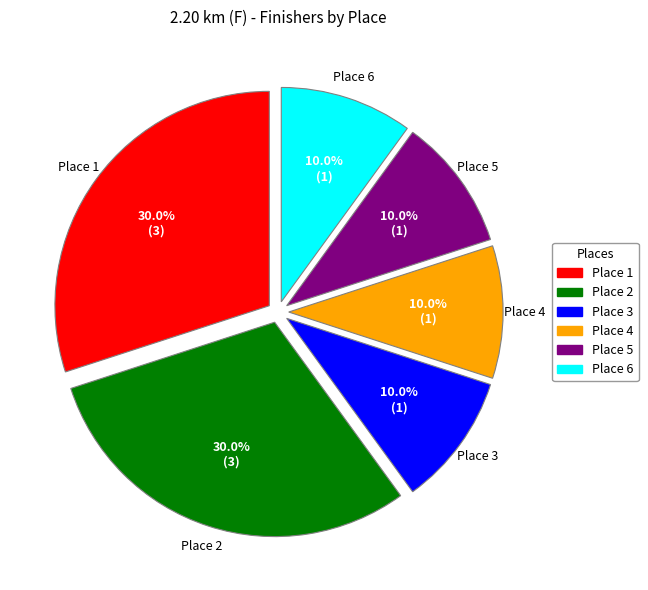

To the nearest percent, what is the difference between the Place 5 and Place 2 slice percentages?

20%